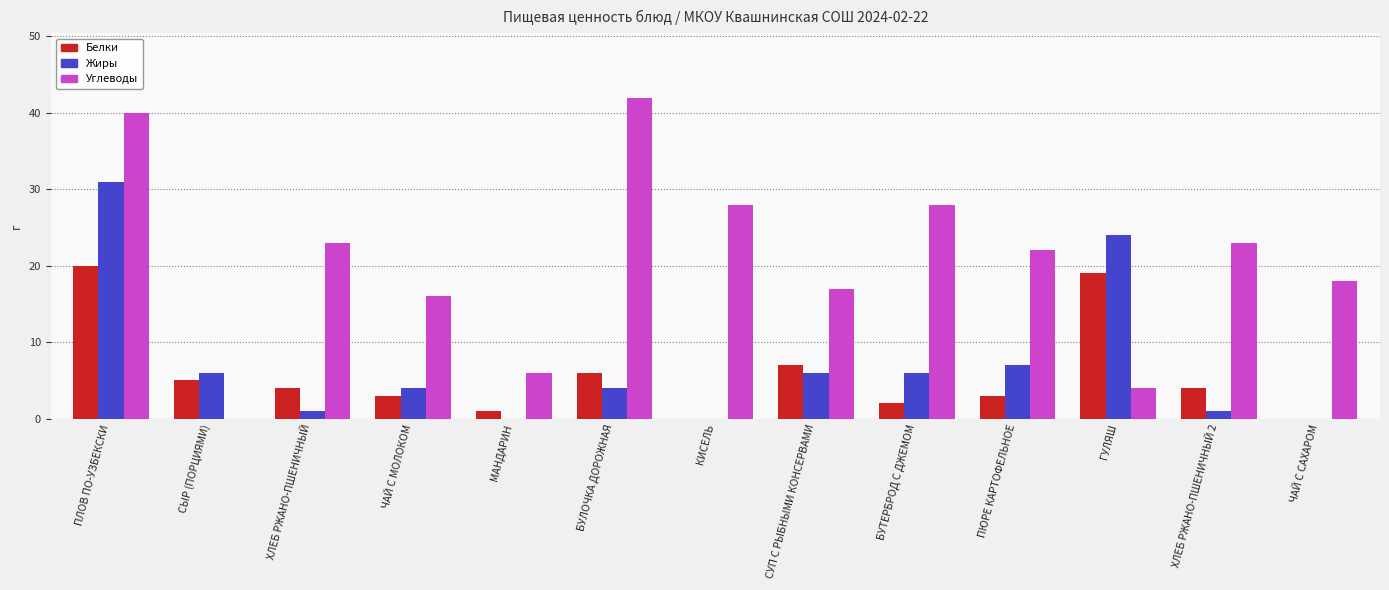

What is the greatest value displayed?

42